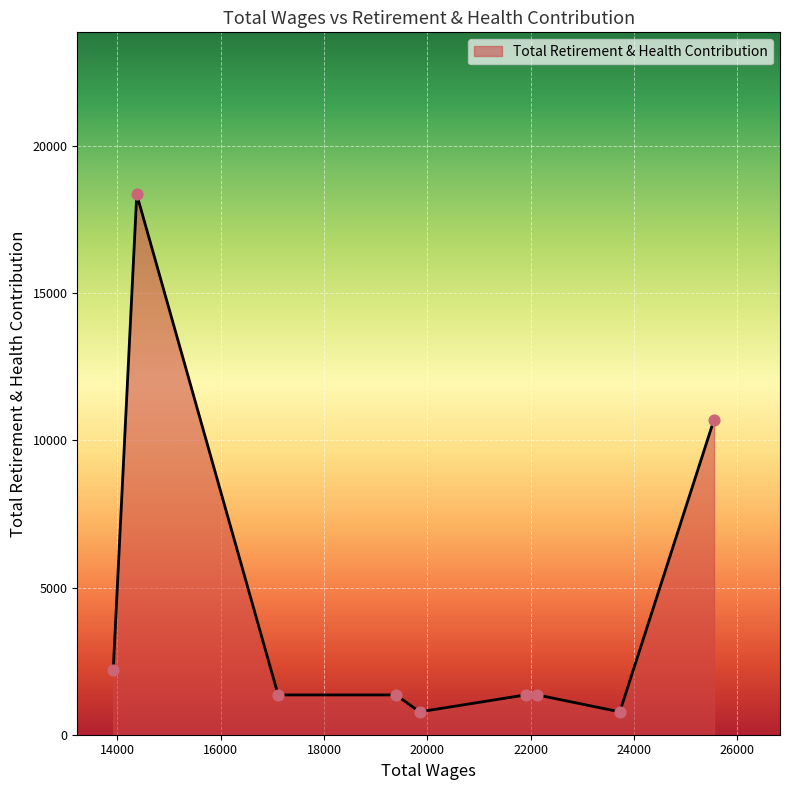

What is the difference between the maximum and minimum values?

17579